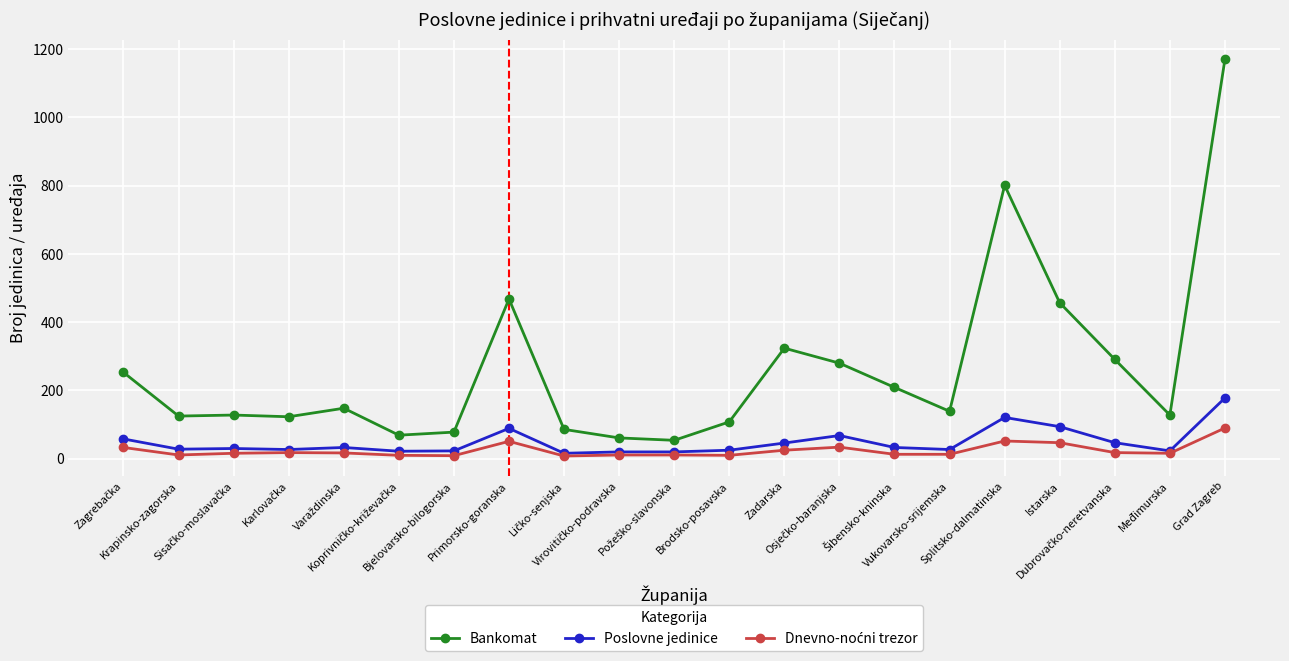

True or false: Bankomat and Poslovne jedinice cross at least once.

False